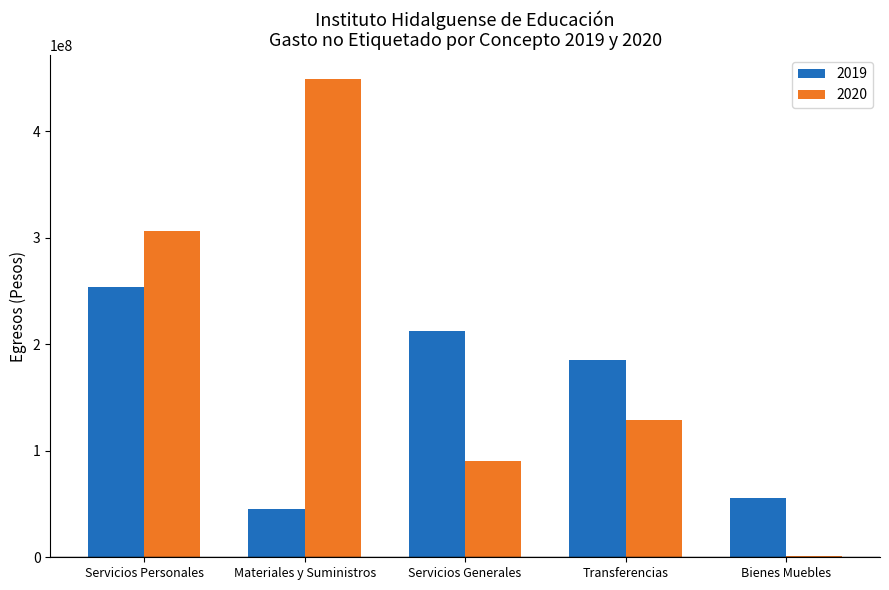

What is the spread (max minus min) of values at Servicios Personales?

52130364.2